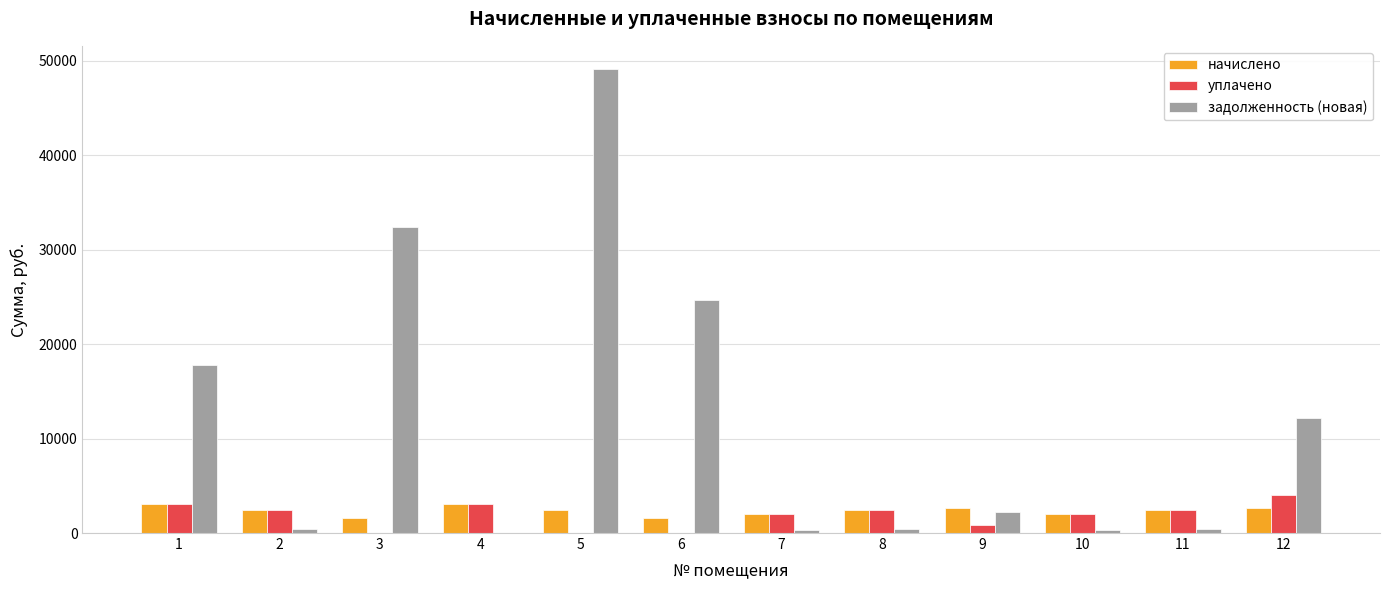

At which category is the sum across all series the highest?

5